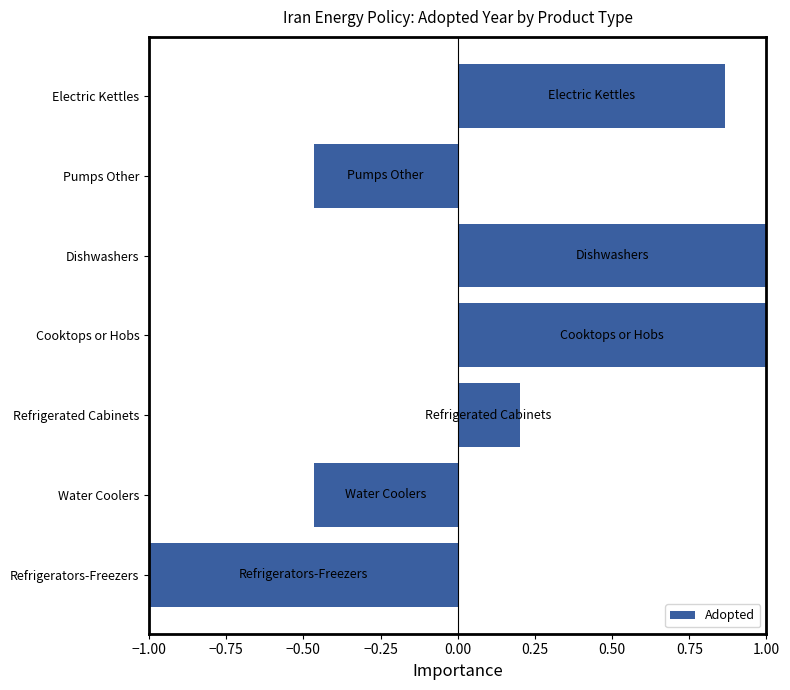

What is the average value?

0.2